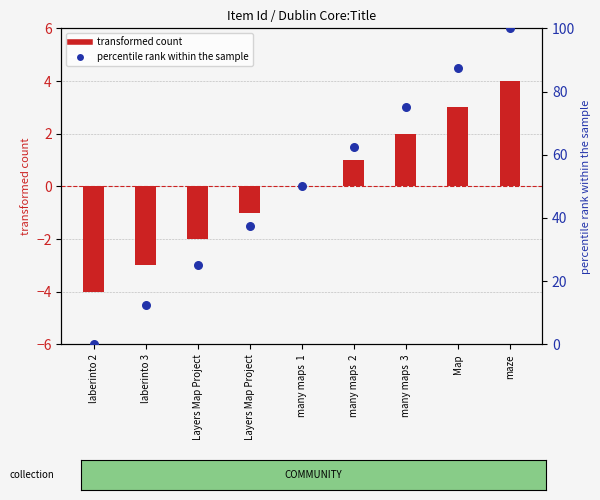

Is the value of percentile rank within the sample at laberinto 3 greater than the value of transformed count at Map?

Yes